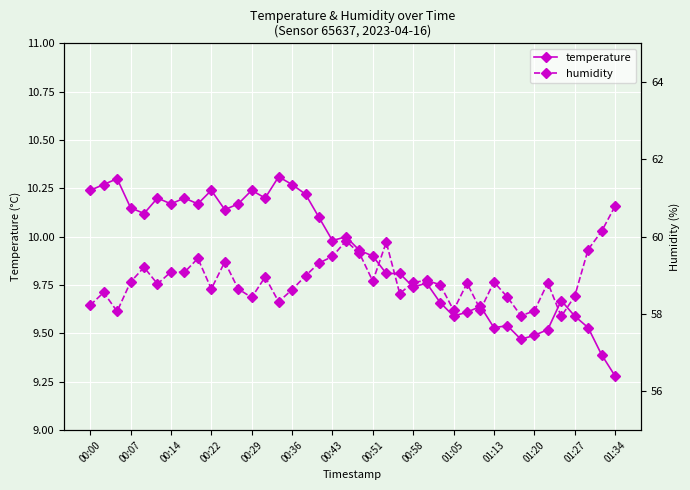

What is the difference between the highest and lowest values at 28?

49.2